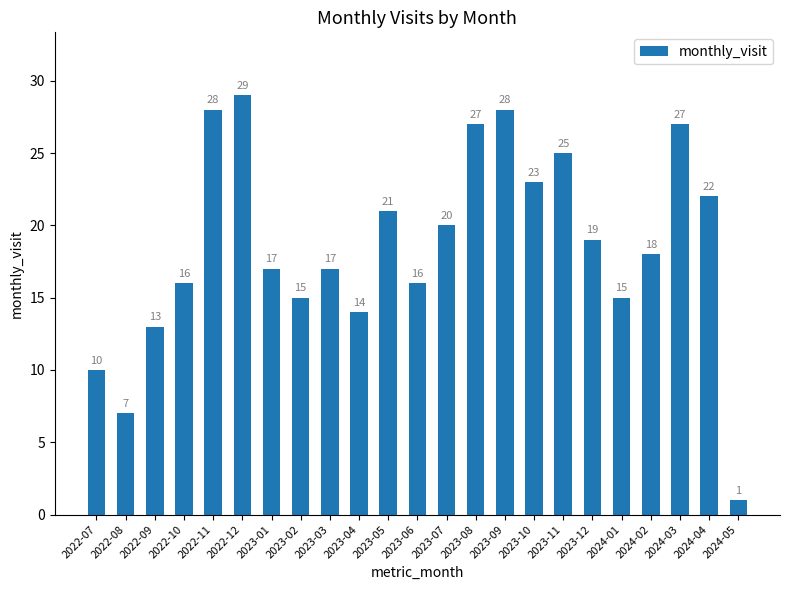

How many categories are shown in the chart?

23